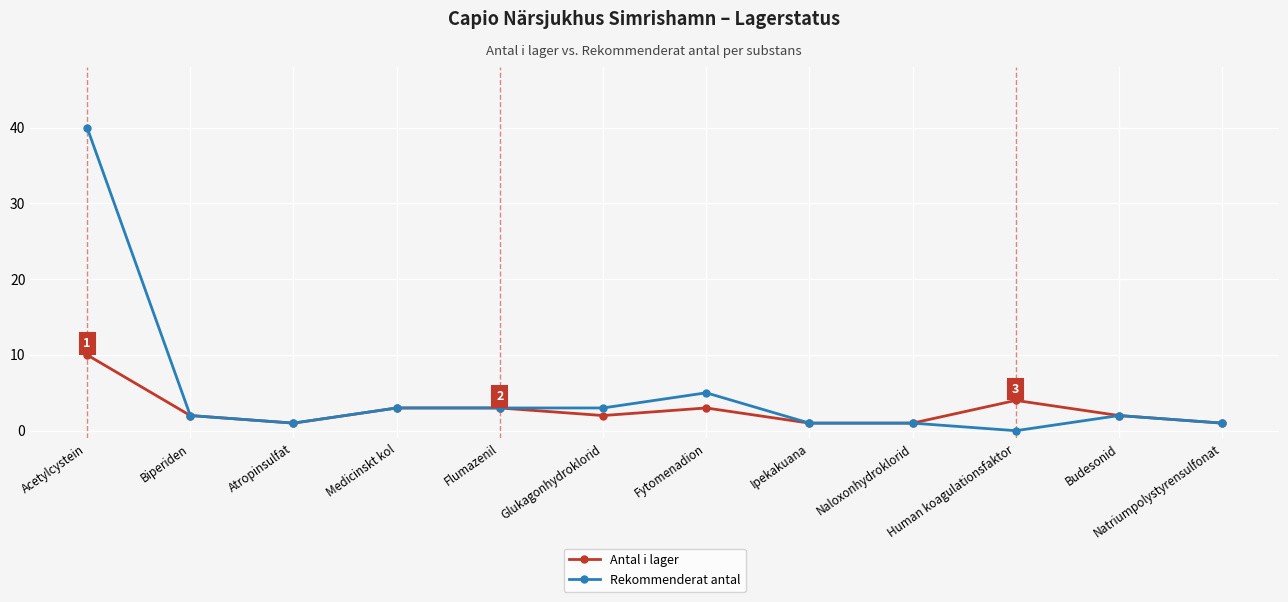

How many lines are shown in the chart?

2